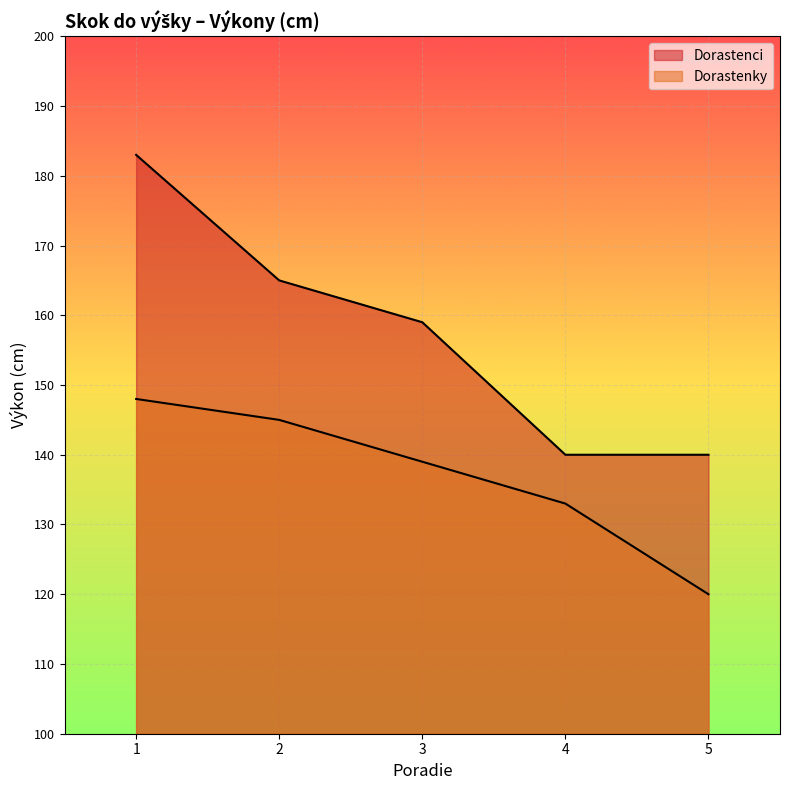

What is the difference between the maximum and second lowest values in the Dorastenky series?

15